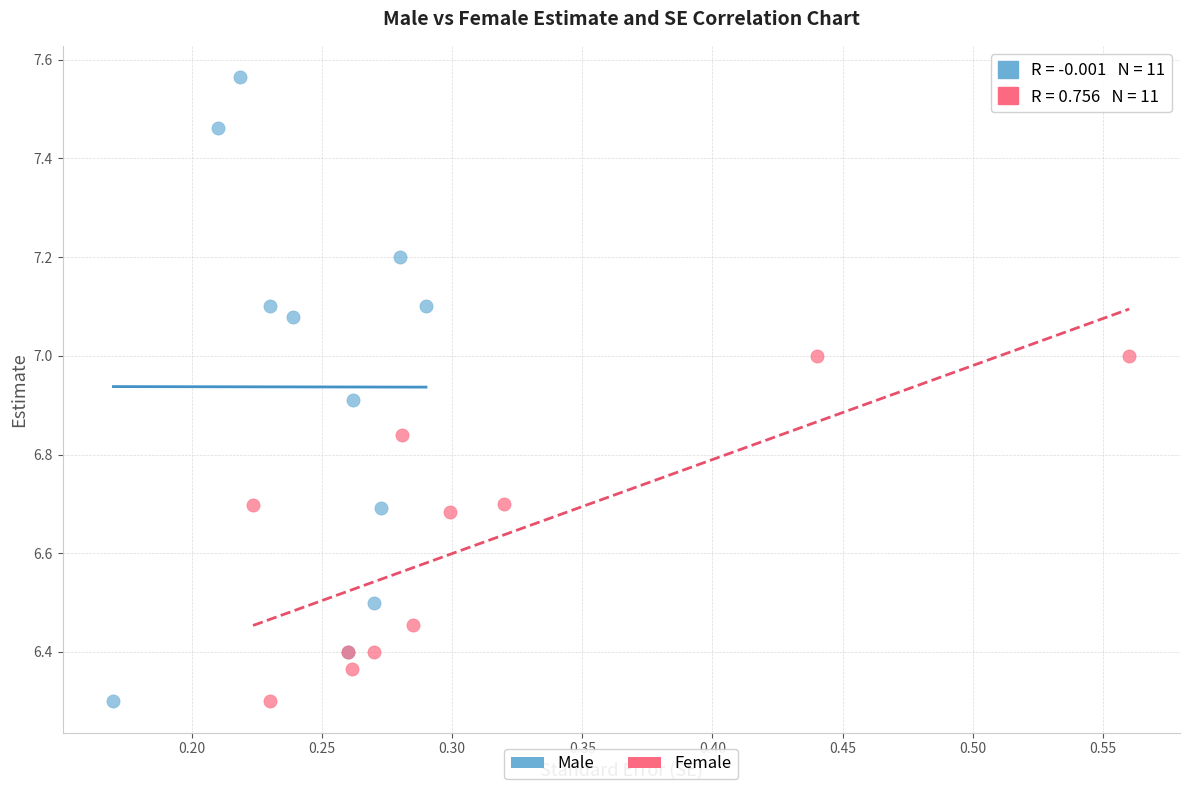

Which series has the widest spread of Y values?

Male